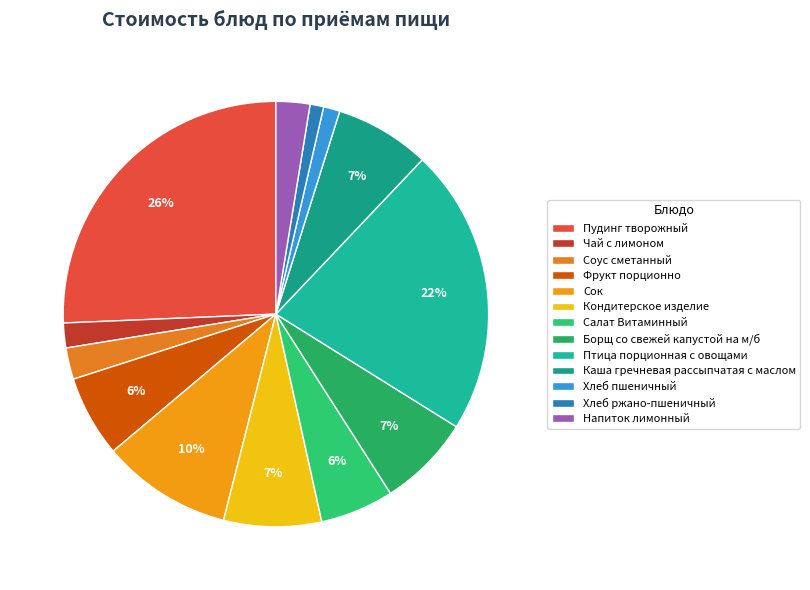

Which has a higher value, Борщ со свежей капустой на м/б or Пудинг творожный?

Пудинг творожный